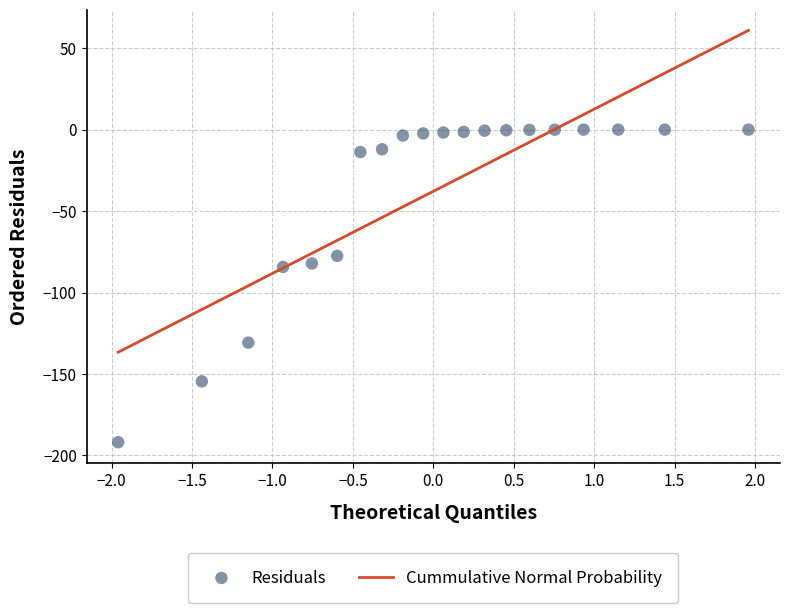

What is the range of Y values (max minus min)?

191.9